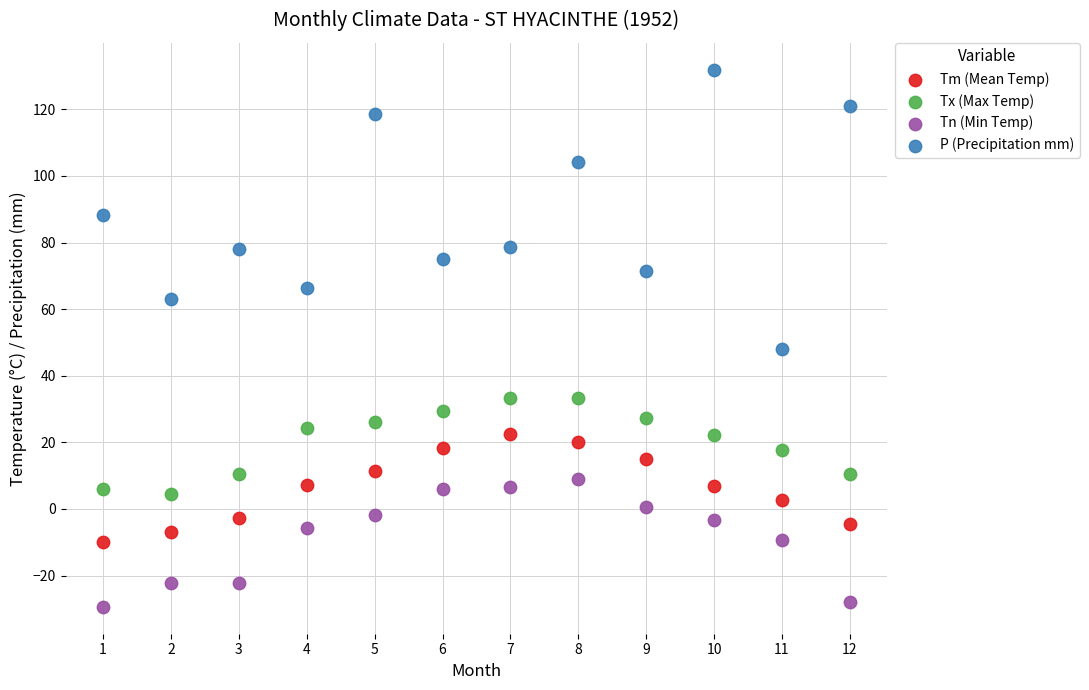

Which series contains the lowest Y value?

Tn (Min Temp)